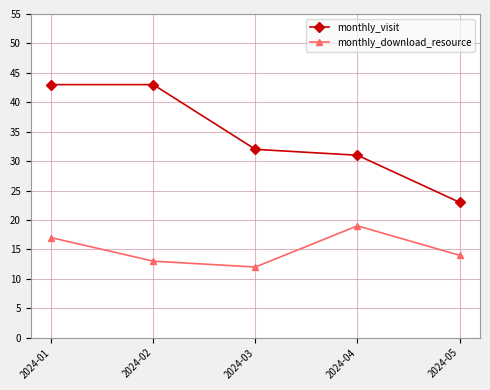

At which label is monthly_visit closest to 33?

2024-03